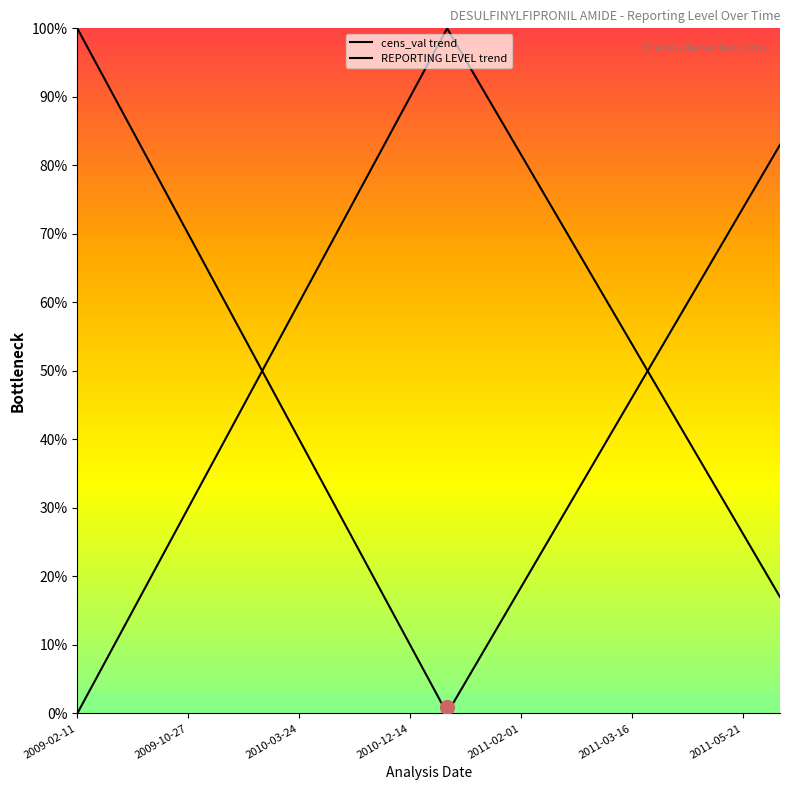

What is the average value of the REPORTING LEVEL trend series?

0.5